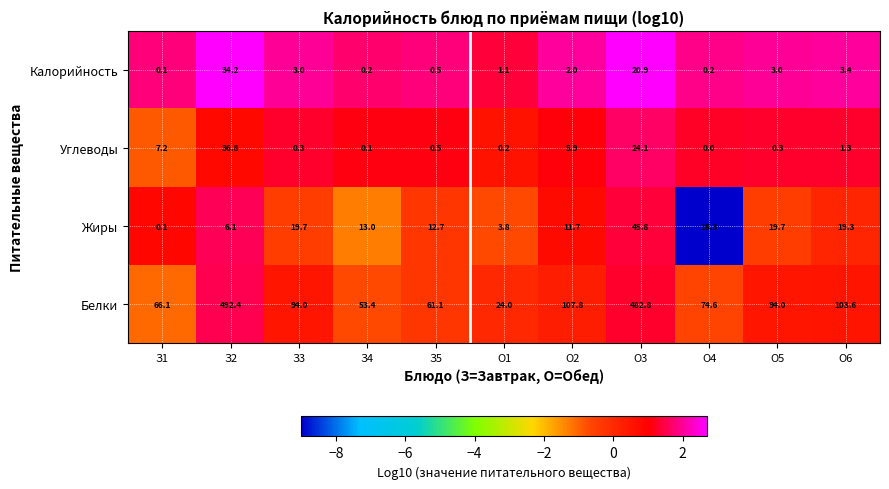

What is the approximate value of Жиры at О3?

45.8